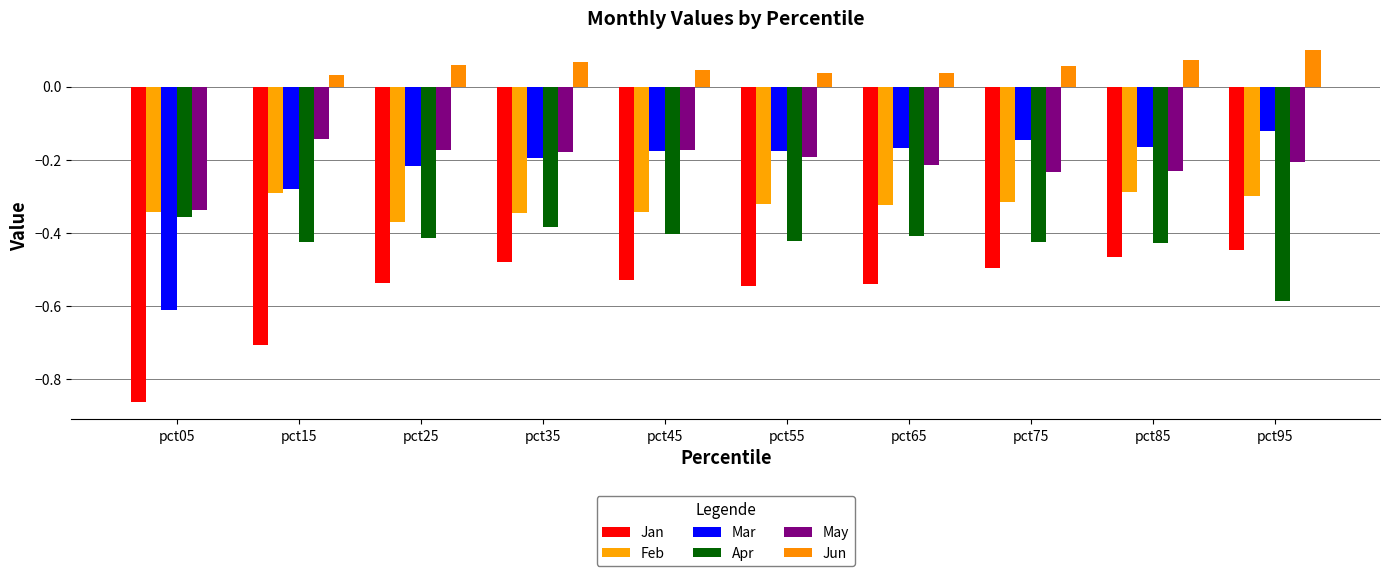

Which has a higher value, pct75 or pct05?

pct75